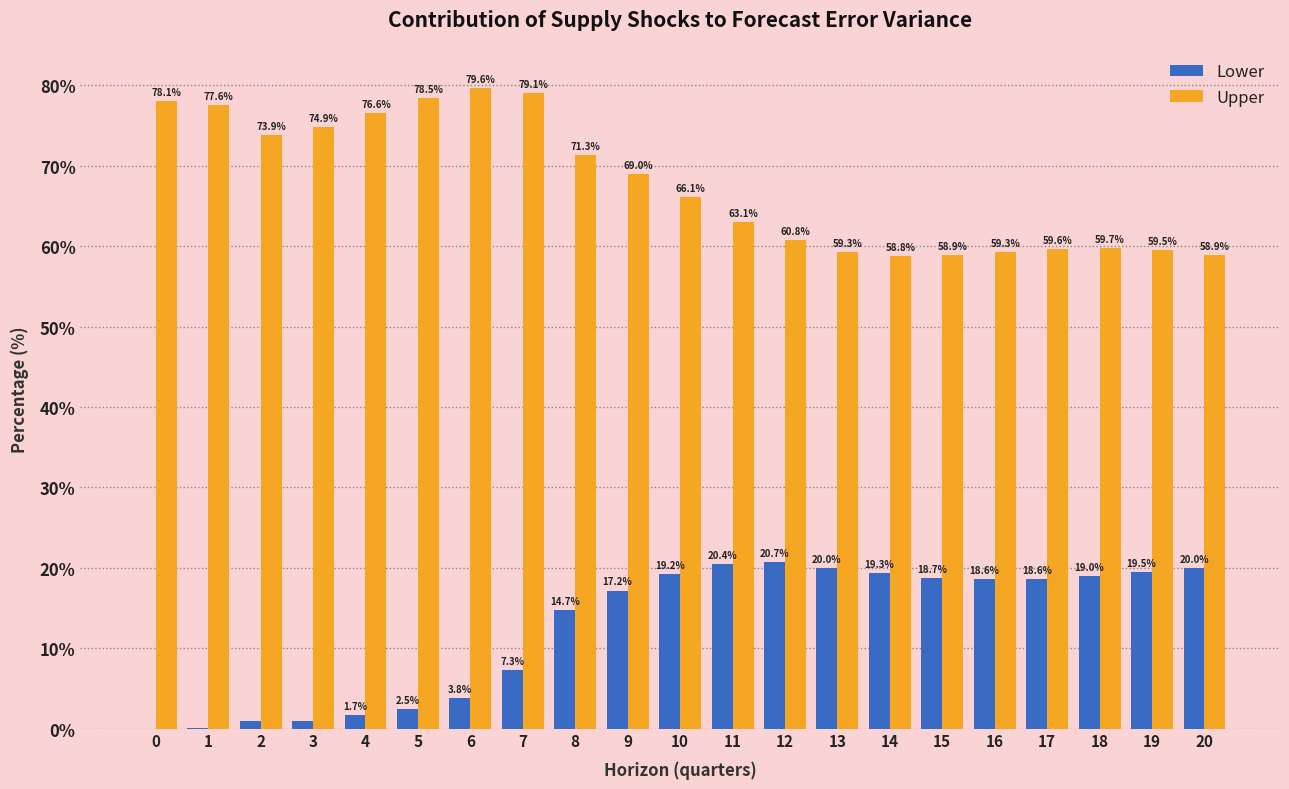

Which series changed the most between 13 and 16?

Lower